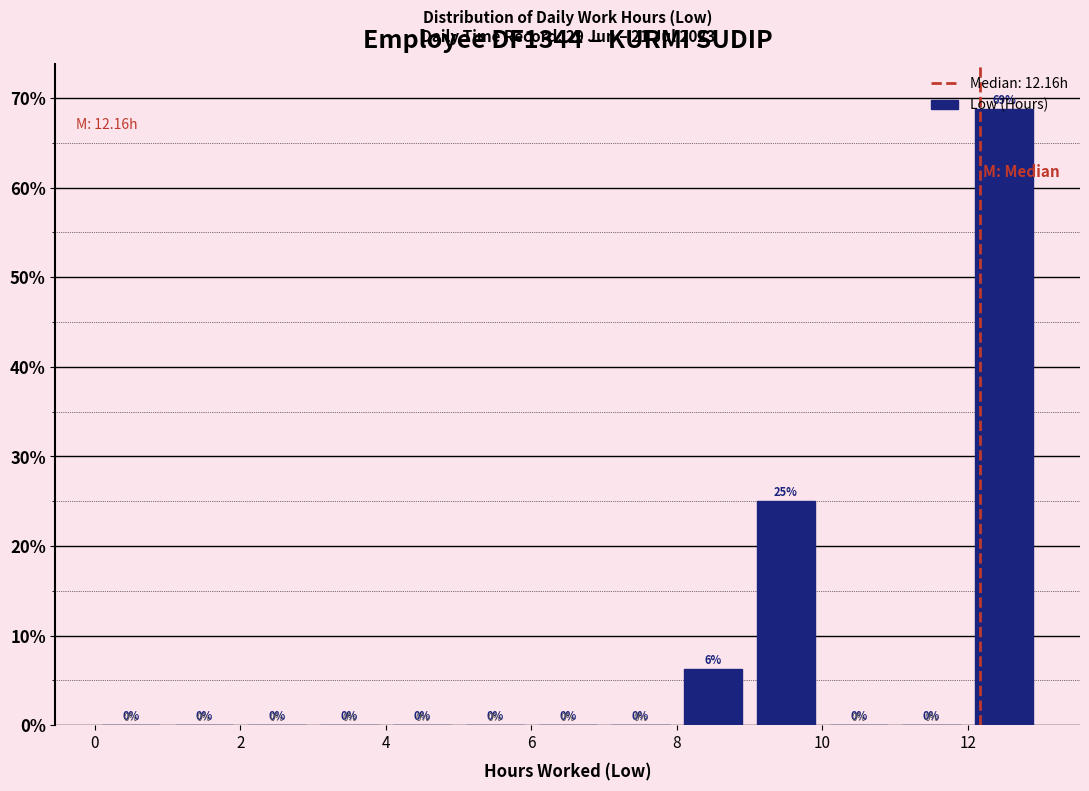

Over which range of the x-axis is the bar tallest?

12 to 13